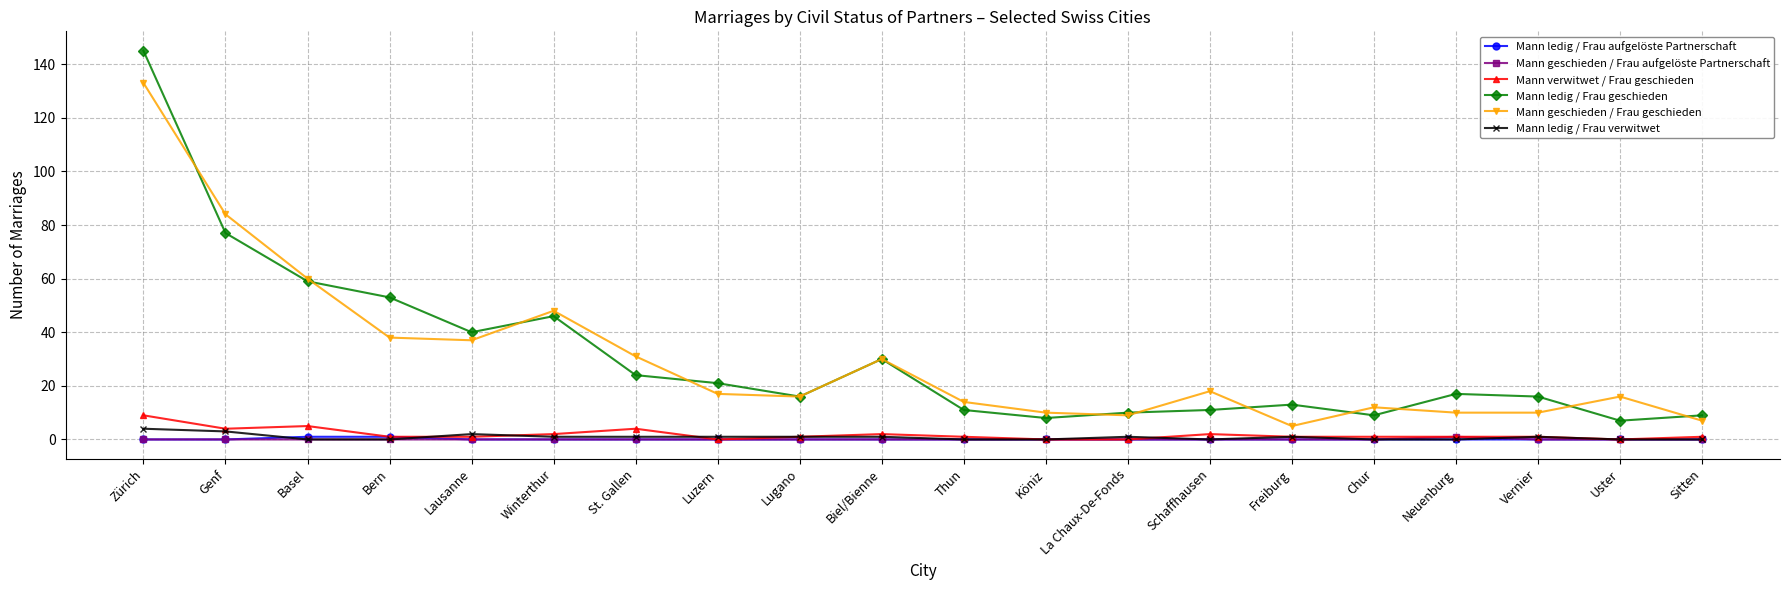

True or false: Mann ledig / Frau geschieden and Mann ledig / Frau aufgelöste Partnerschaft cross at least once.

False